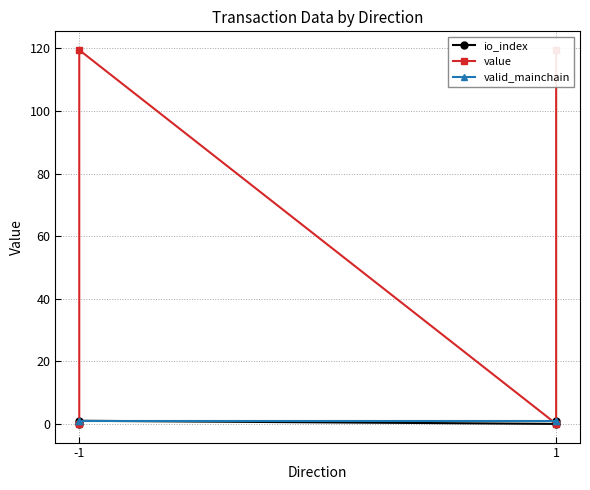

How many distinct data groups are displayed?

3